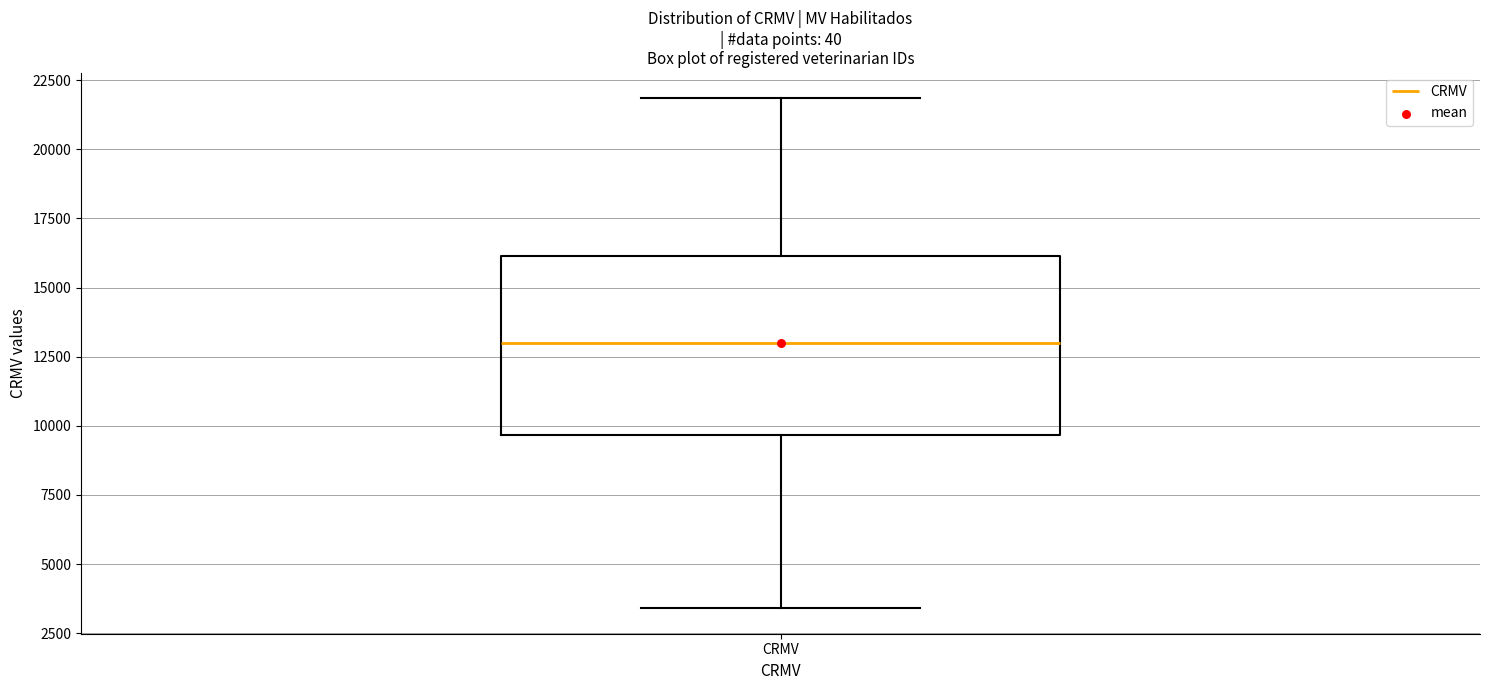

Read this box plot against the y-axis: the position of the median line, the range covered by the box, and the ends of both whiskers. The values are not printed on the chart, so give them approximately, as read against the axis.

median 13000, box 9500 to 16000, whiskers 3500 to 22000